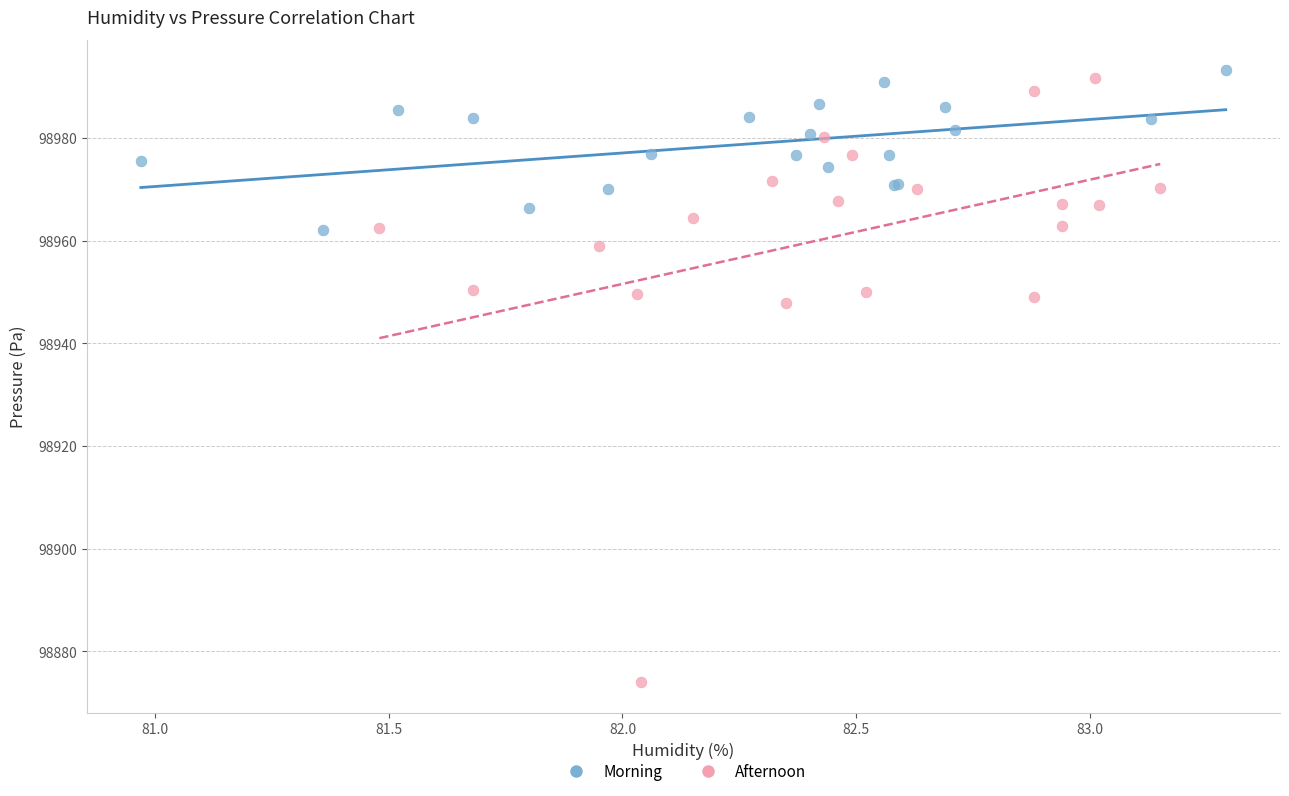

Which series has the widest spread of Y values?

Afternoon